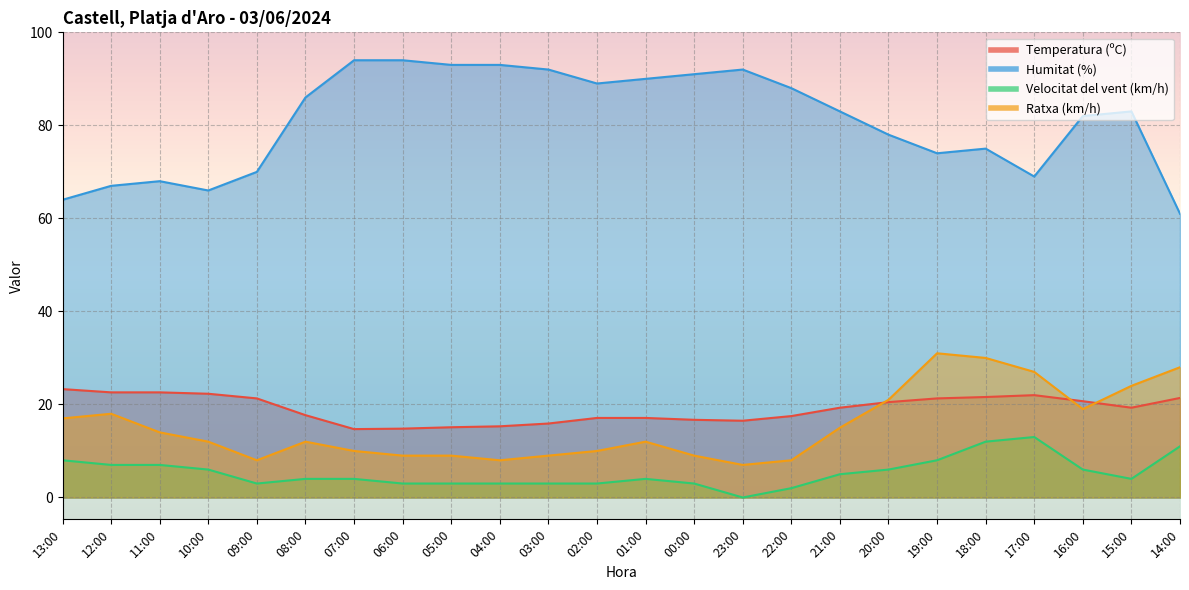

What is the value of the Velocitat del vent (km/h) point at the 2nd from the left?

7.0